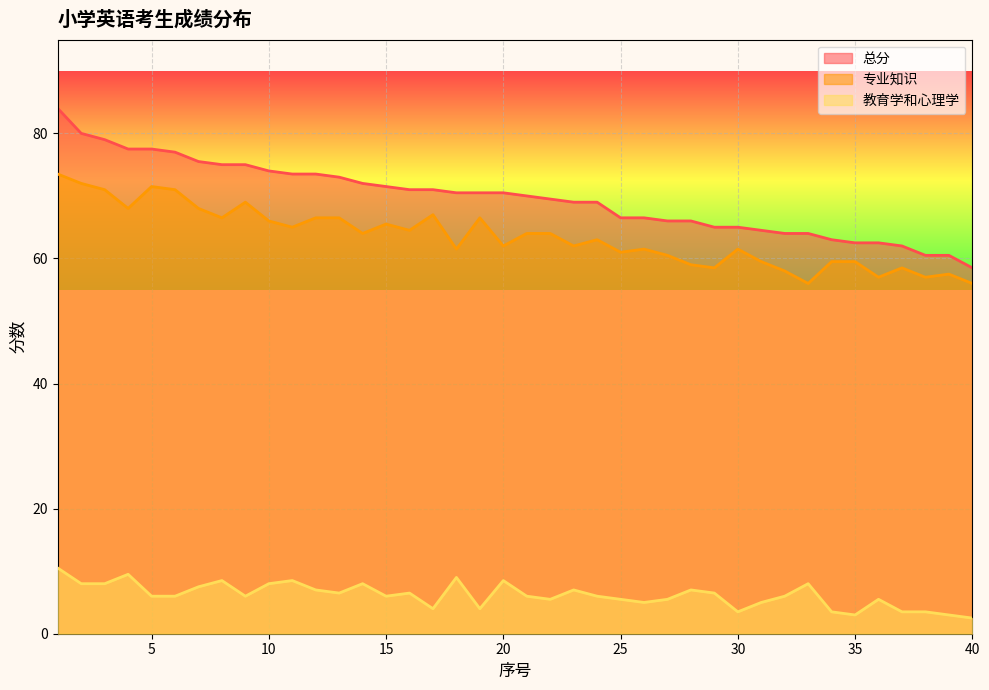

Does the chart display data point markers on the line(s)?

No